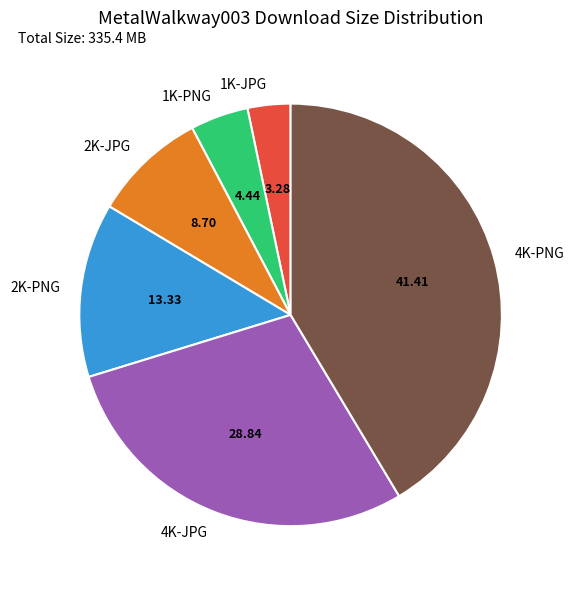

Is the sum of 2K-JPG and 2K-PNG greater than half?

No